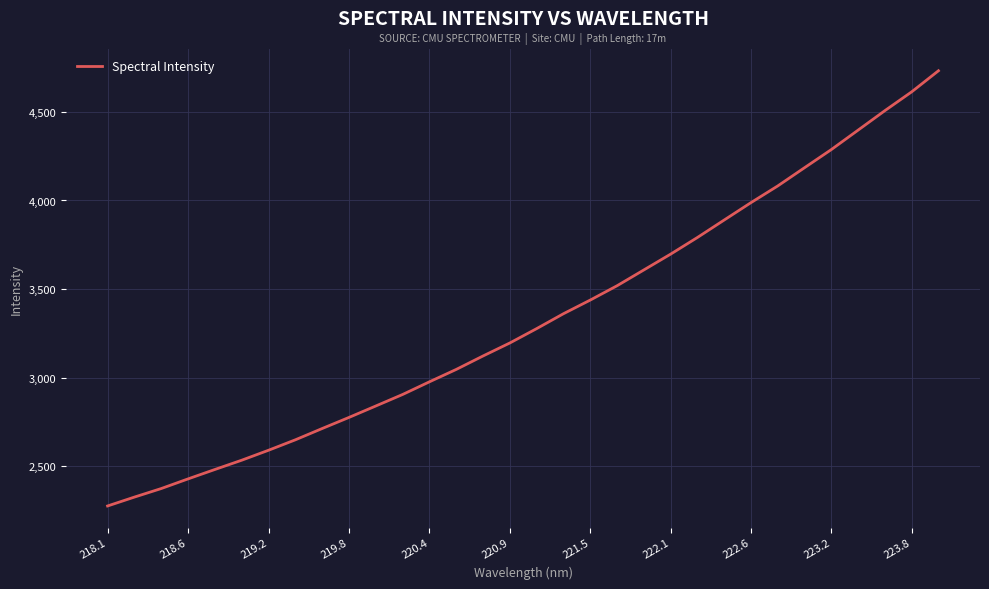

What is the average value?

3331.7